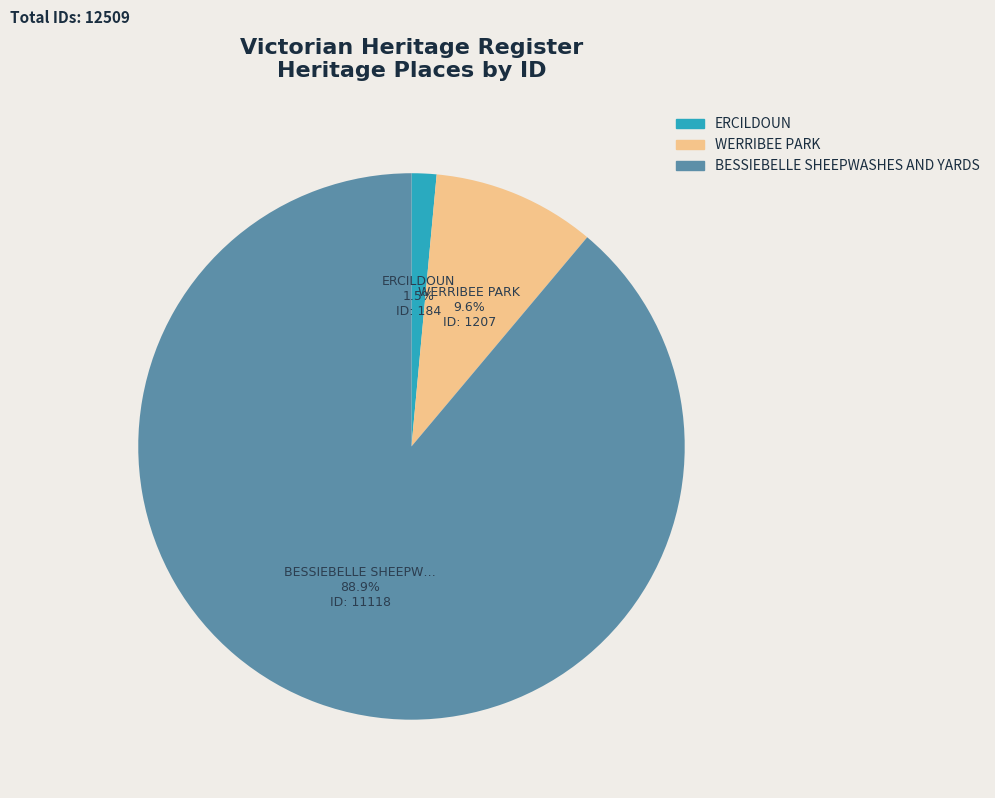

Is it true that BESSIEBELLE SHEEPWASHES AND YARDS is 89% of the pie?

True